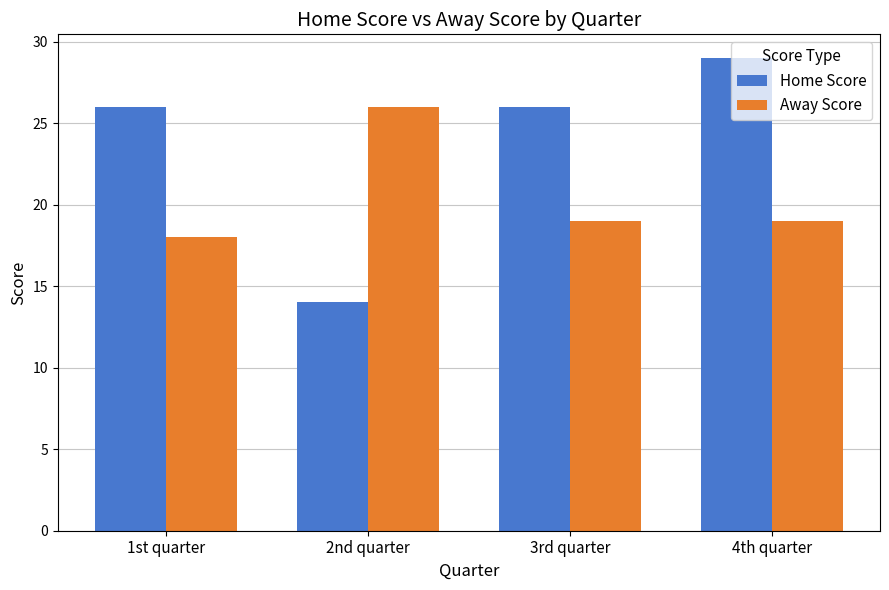

Reading right to left, transcribe all the data shown in this chart.

Home Score: 4th quarter=29	3rd quarter=26	2nd quarter=14	1st quarter=26
Away Score: 4th quarter=19	3rd quarter=19	2nd quarter=26	1st quarter=18